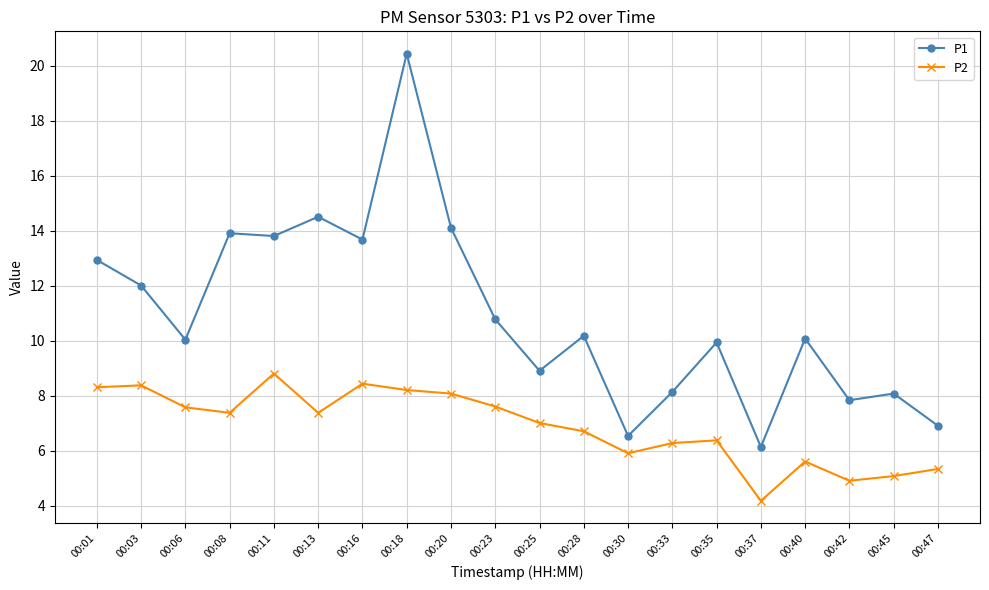

Where is P1 nearest to the value 13?

00:01